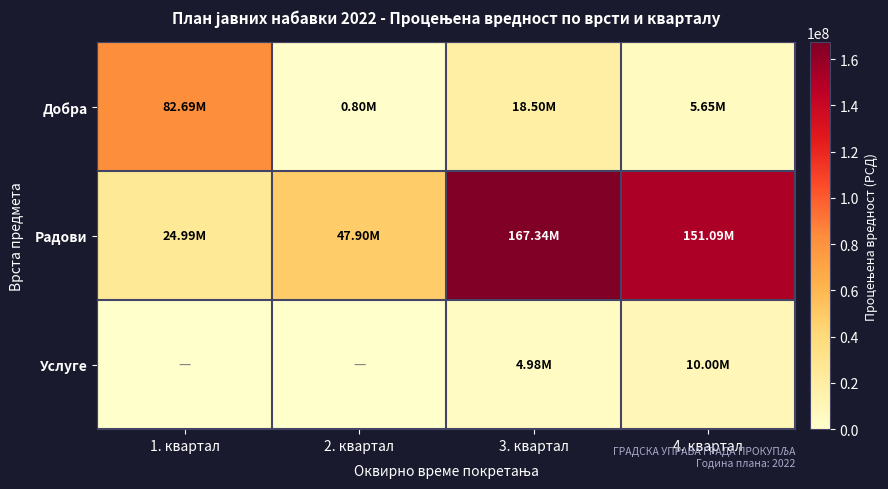

Reading left to right, list all the values displayed in this chart.

Добра: 1. квартал=82694340	2. квартал=800000	3. квартал=18496303	4. квартал=5650667
Радови: 1. квартал=24988640	2. квартал=47897834	3. квартал=167338041	4. квартал=151086041
Услуге: 1. квартал=0	2. квартал=0	3. квартал=4976667	4. квартал=10000000